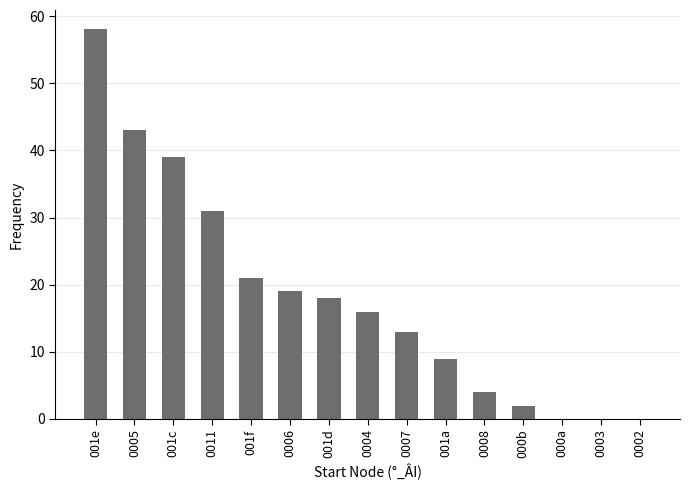

Between 0003 and 0011, which is larger?

0011